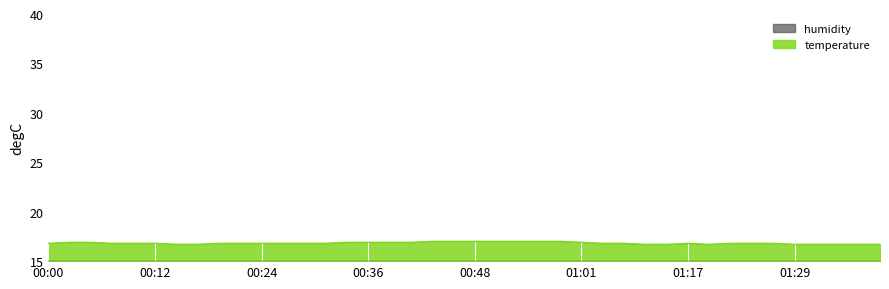

Reading left to right, extract all data points from this chart.

00:00=16.8	00:02=16.9	00:05=16.9	00:07=16.8	00:09=16.8	00:12=16.8	00:14=16.7	00:17=16.7	00:19=16.8	00:22=16.8	00:24=16.8	00:27=16.8	00:29=16.8	00:31=16.8	00:34=16.9	00:36=16.9	00:39=16.9	00:41=16.9	00:44=17.0	00:46=17.0	00:48=17.0	00:51=17.0	00:53=17.0	00:56=17.0	00:58=17.0	01:01=16.9	01:03=16.8	01:05=16.8	01:08=16.7	01:14=16.7	01:17=16.8	01:19=16.7	01:21=16.8	01:24=16.8	01:26=16.8	01:29=16.7	01:32=16.7	01:34=16.7	01:37=16.7	01:39=16.7